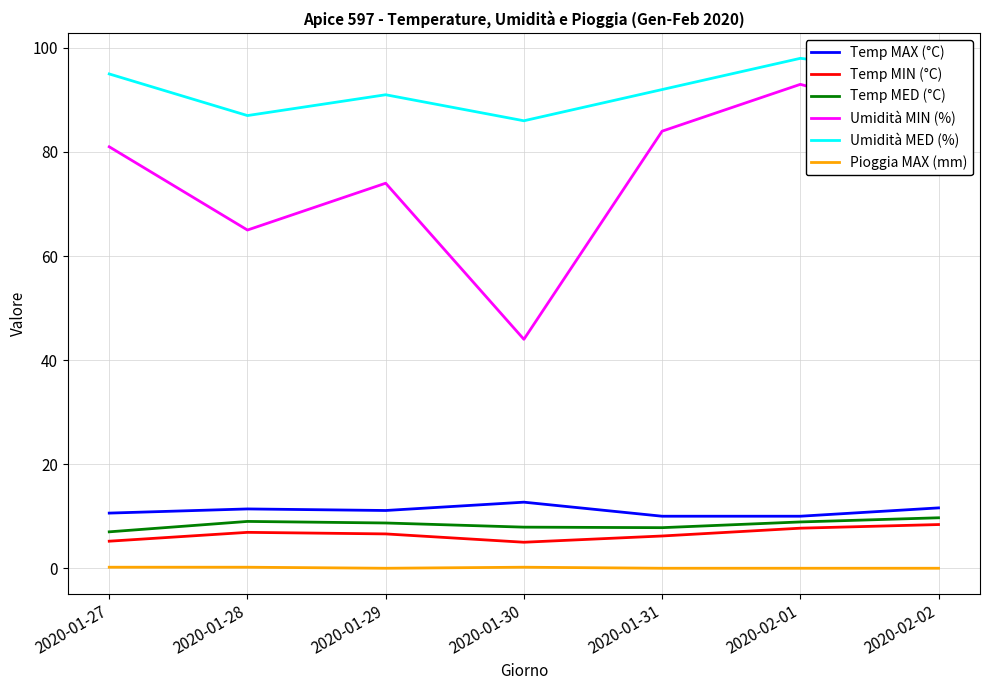

The value of Temp MIN (°C) at 2020-01-30 is 5.0. True or false?

True